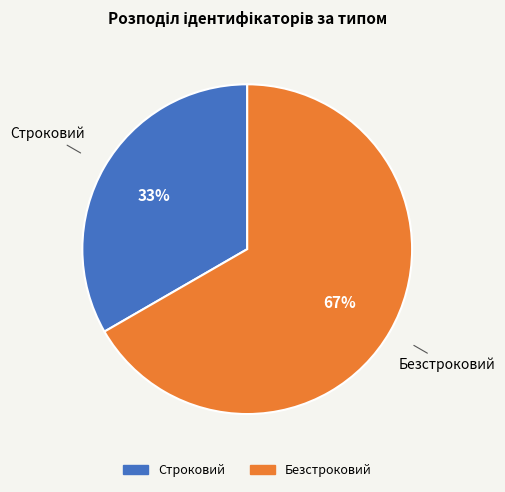

What percentage is the Безстроковий slice, to the nearest percent?

67%